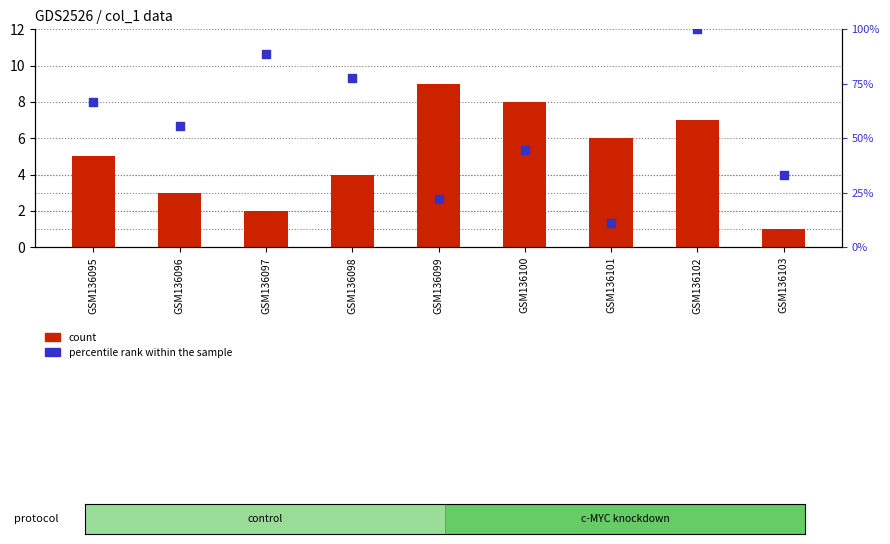

Which series has the largest total across all categories?

col_5 (percentile rank)